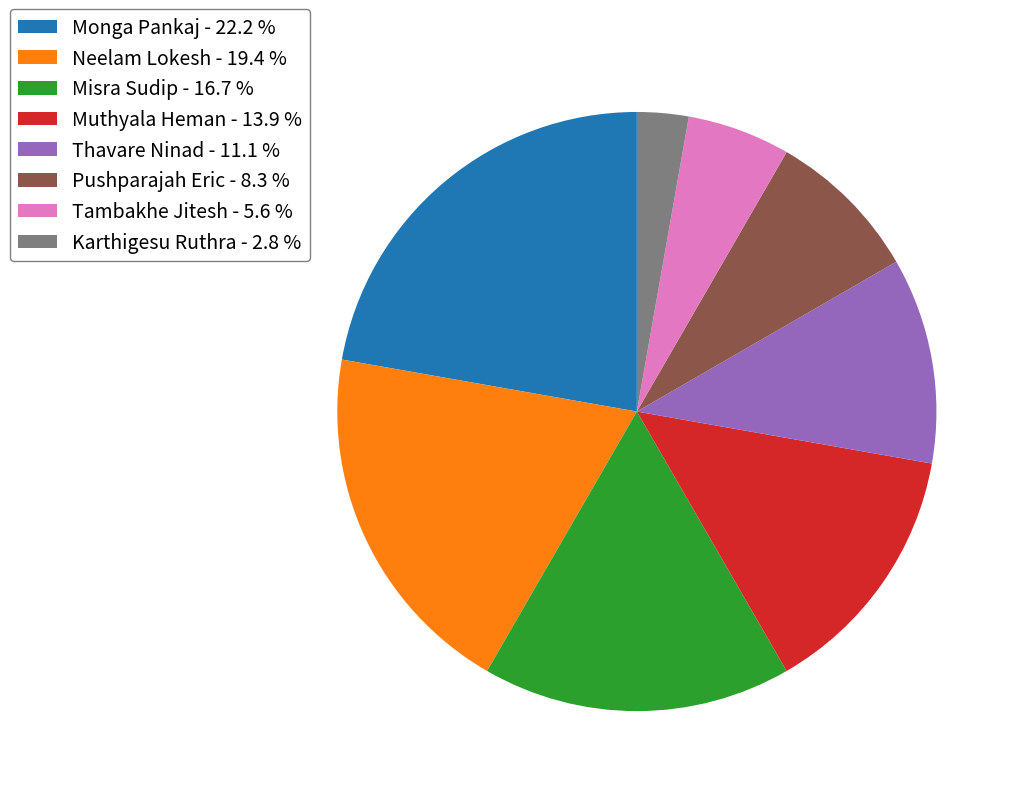

Do Pushparajah Eric - 8.3 % and Tambakhe Jitesh - 5.6 % together represent more than half of the pie?

No